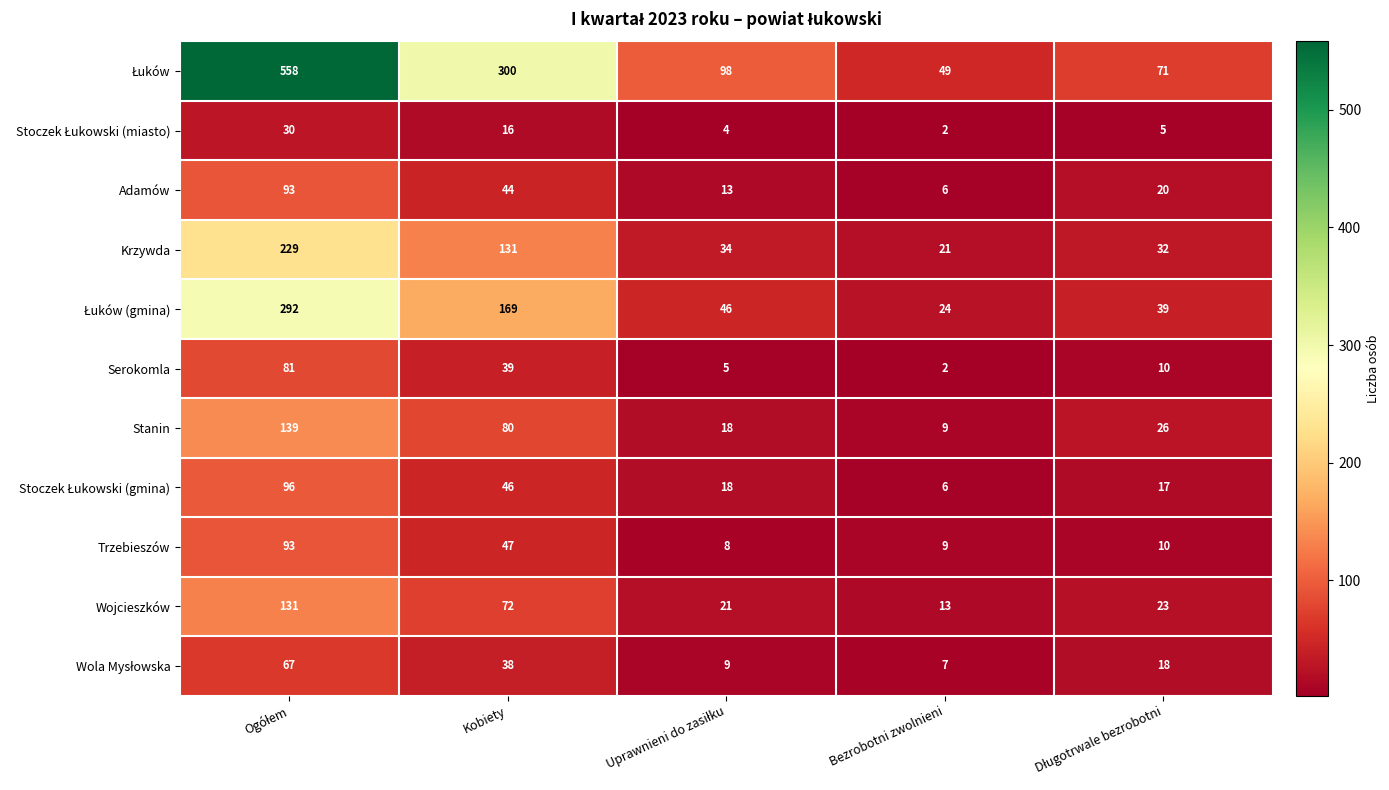

Is it true that Trzebieszów equals 47 at Kobiety?

True